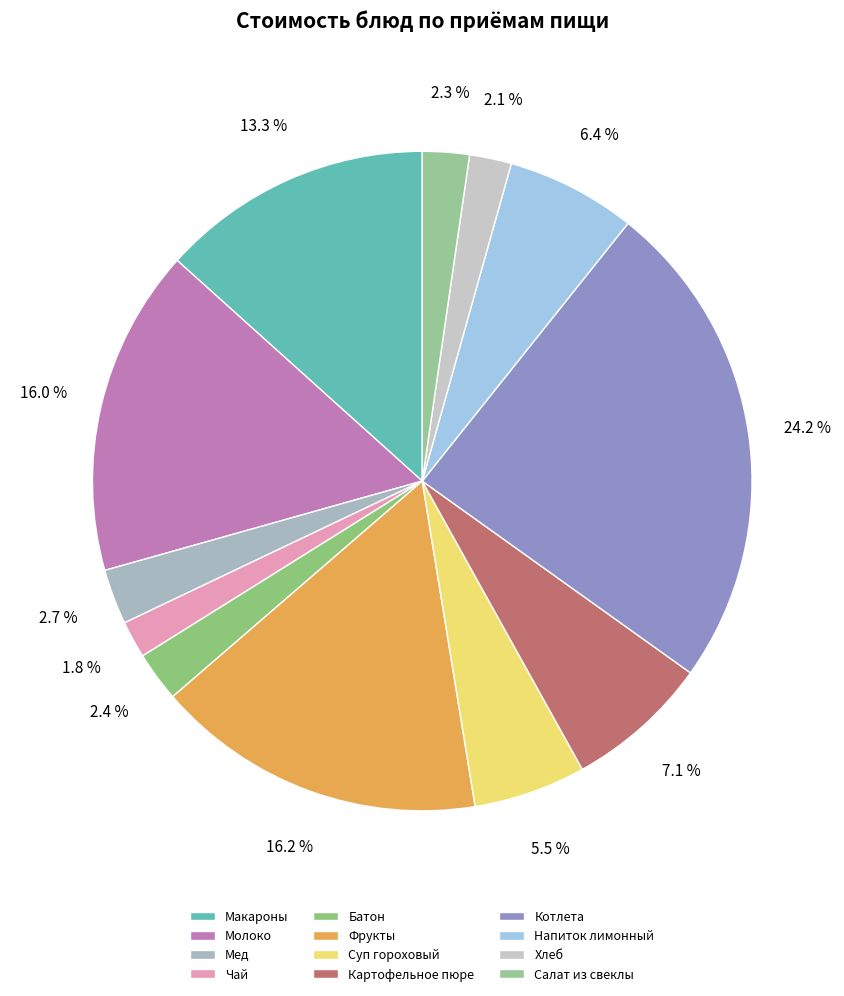

What percentage do Фрукты and Молоко together represent?

32.3%